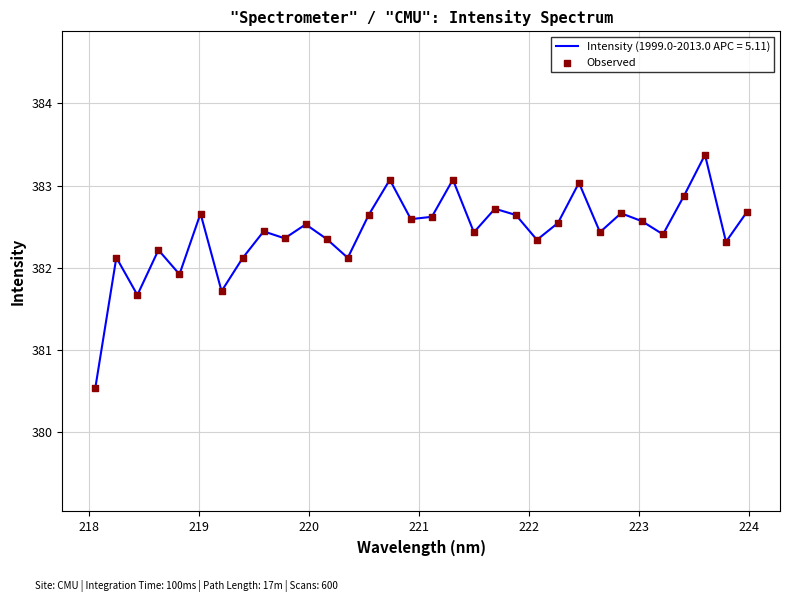

What is the greatest value displayed?

383.4